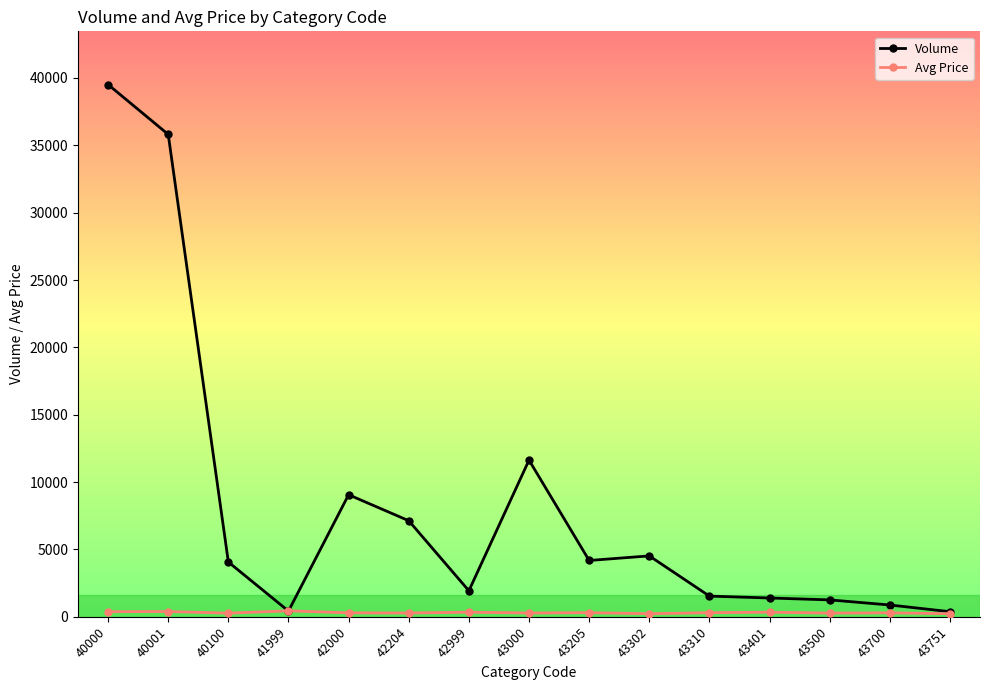

What is the approximate value of Volume at 42204, to the nearest 100?

7100